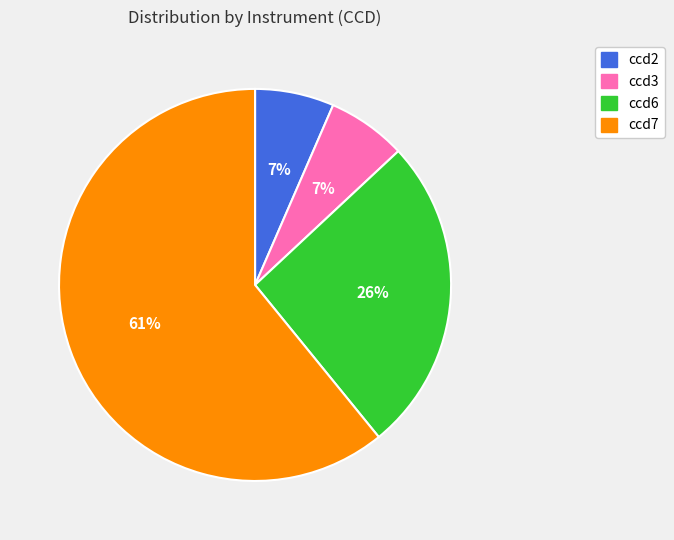

What is the largest slice in the pie chart?

ccd7